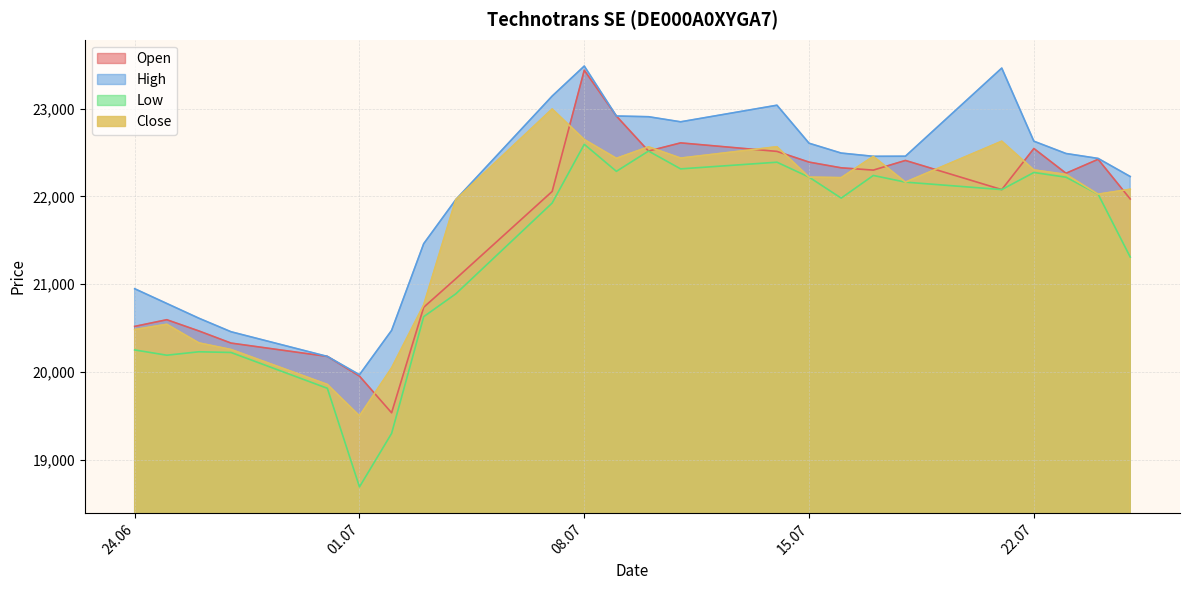

At which category does Open reach its first local peak?

25.06.2025